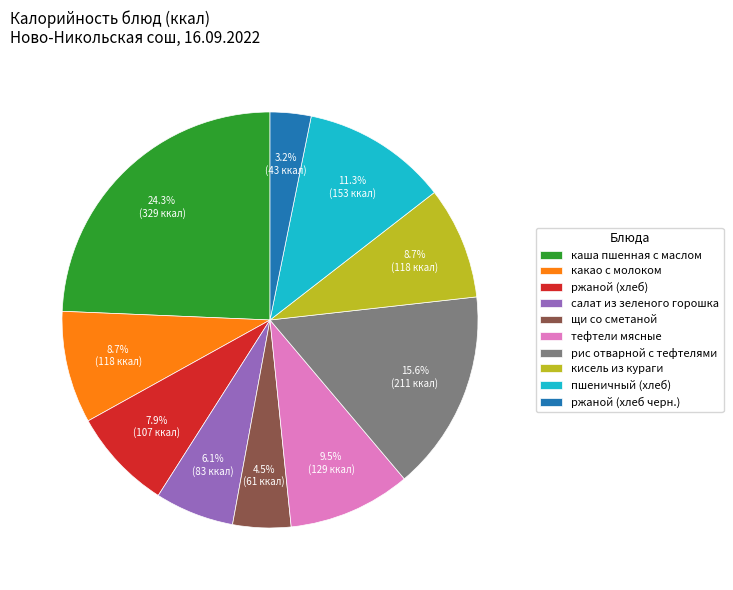

The ржаной (хлеб черн.) slice represents 3% of the pie. True or false?

True